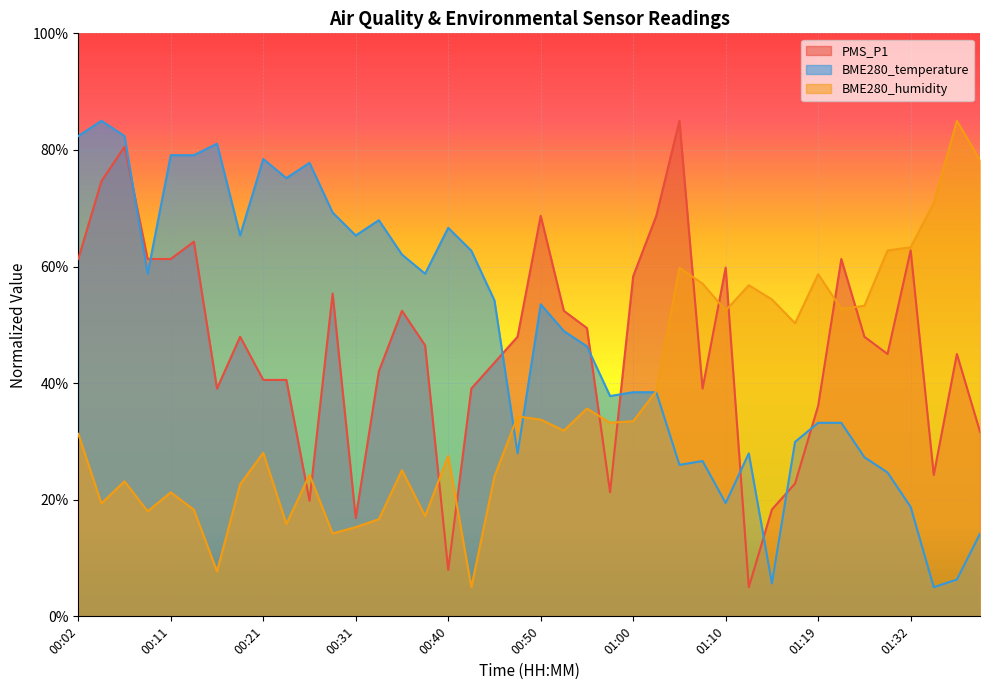

True or false: BME280_humidity has more than 2 points higher than both neighbors.

True